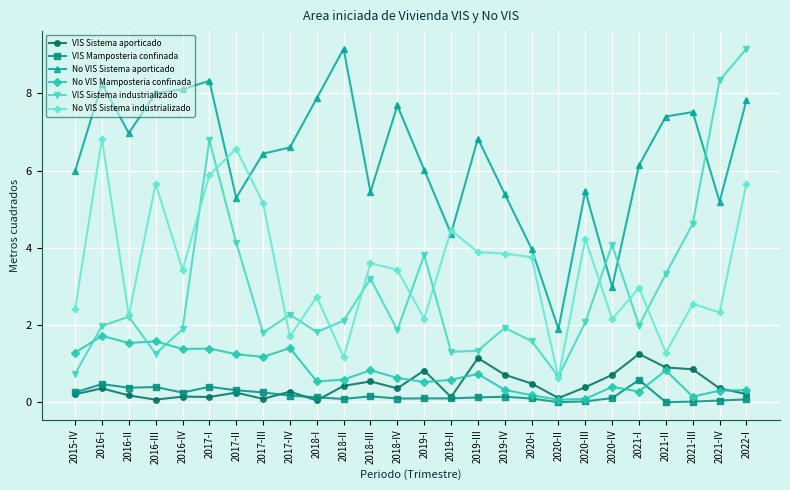

In VIS Sistema aporticado, how many points are lower than both neighbors (excluding endpoints)?

7